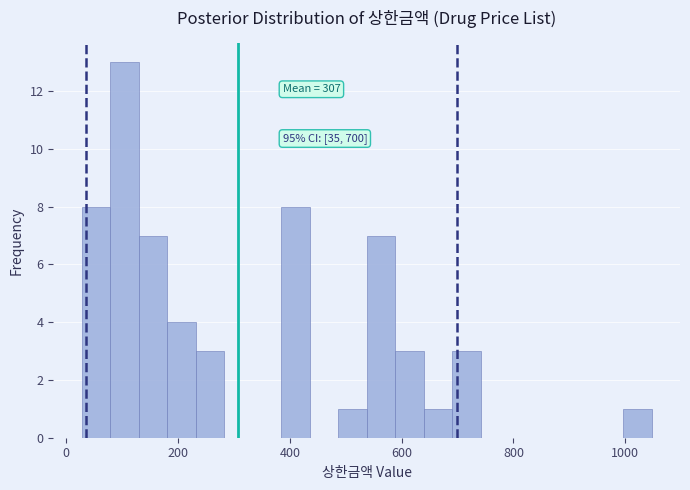

Around what value on the x-axis is the tallest bar? Give the approximate position of its centre, as read against the axis.

100